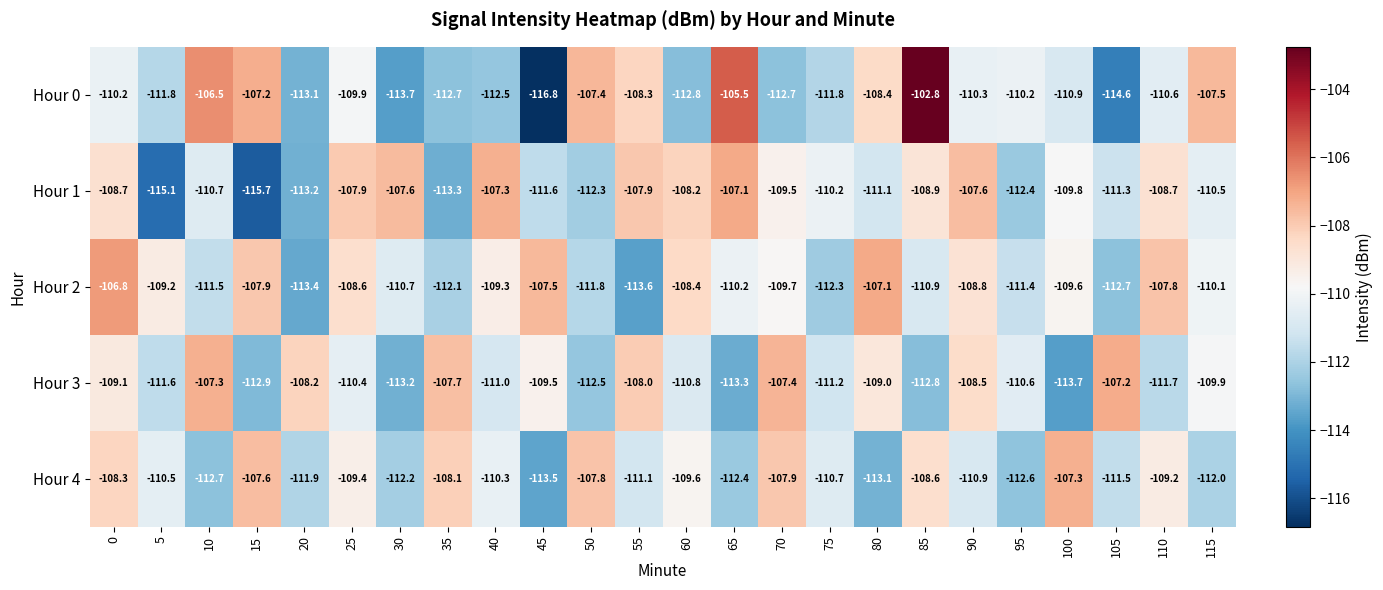

Count the number of categories in the chart.

24